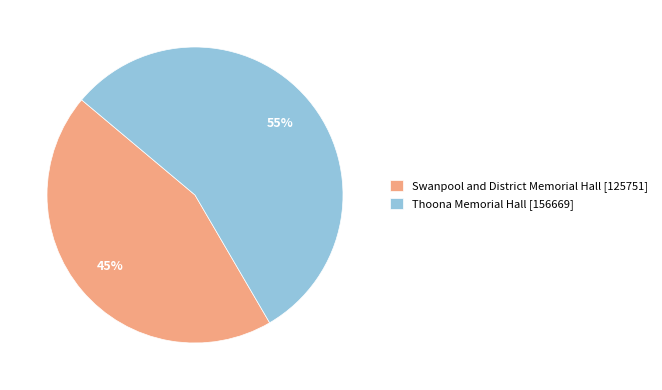

How many slices are in this pie chart?

2